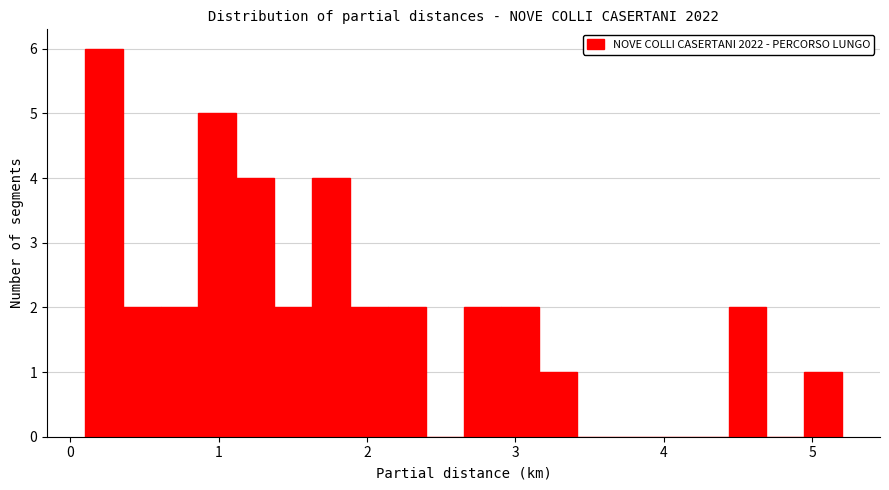

Around what value on the x-axis is the tallest bar? Give the approximate position of its centre, as read against the axis.

0.2